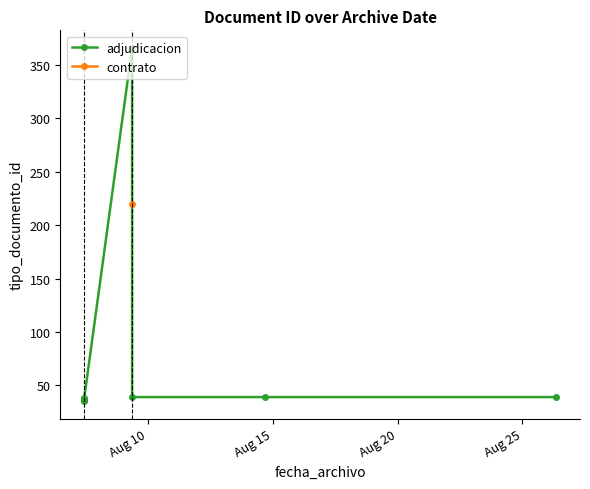

What is the lowest value of the adjudicacion series?

35